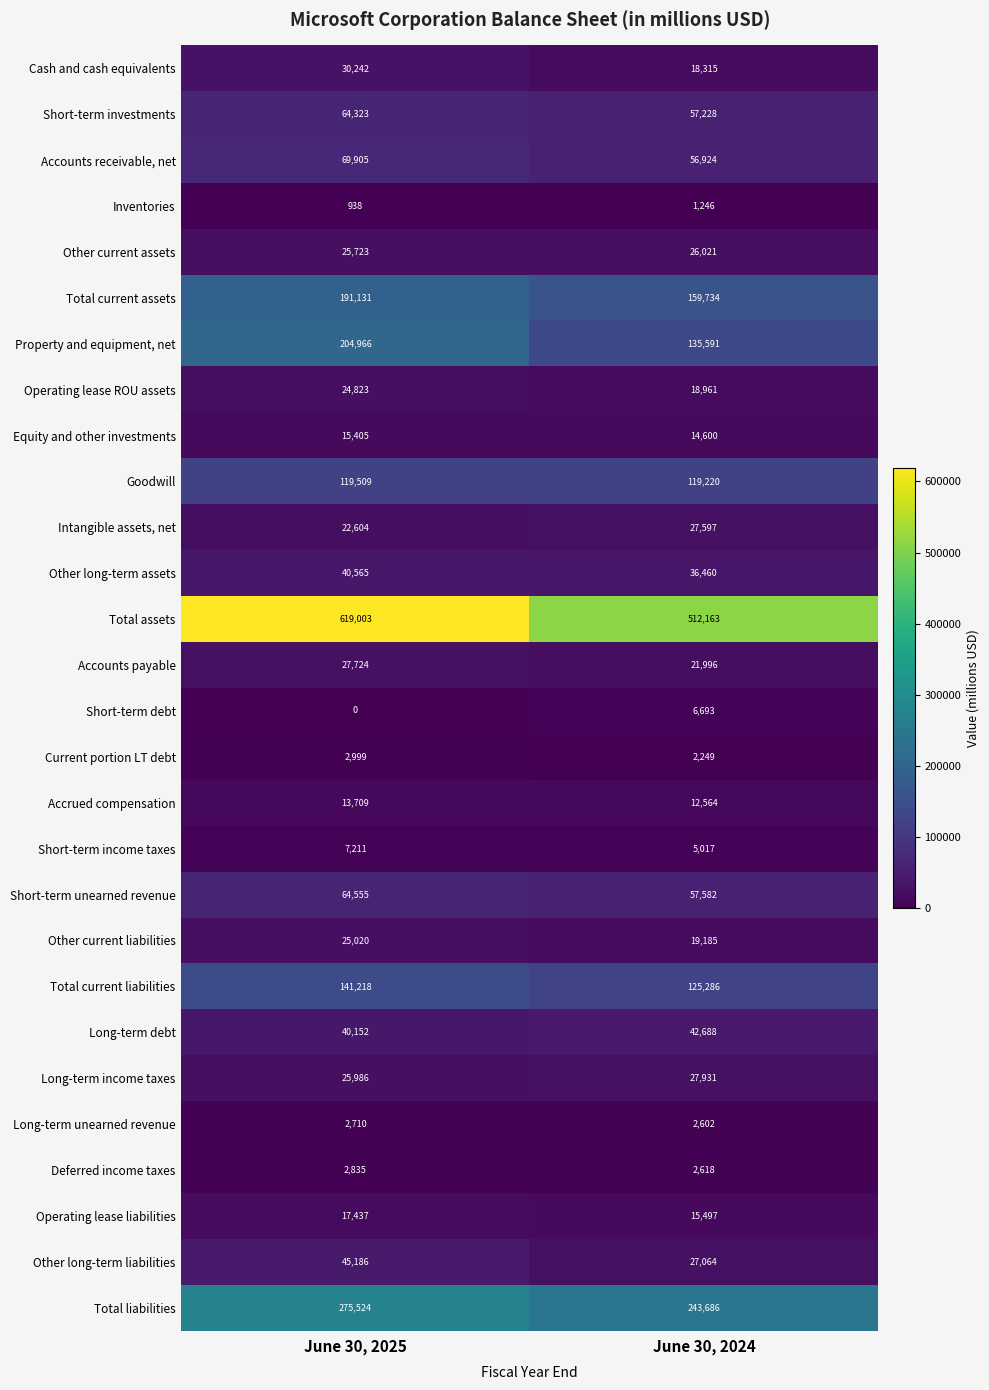

Rank the series by their maximum value, from lowest to highest.

Inventories, Long-term unearned revenue, Deferred income taxes, Current portion LT debt, Short-term debt, Short-term income taxes, Accrued compensation, Equity and other investments, Operating lease liabilities, Operating lease ROU assets, Other current liabilities, Other current assets, Intangible assets, net, Accounts payable, Long-term income taxes, Cash and cash equivalents, Other long-term assets, Long-term debt, Other long-term liabilities, Short-term investments, Short-term unearned revenue, Accounts receivable, net, Goodwill, Total current liabilities, Total current assets, Property and equipment, net, Total liabilities, Total assets